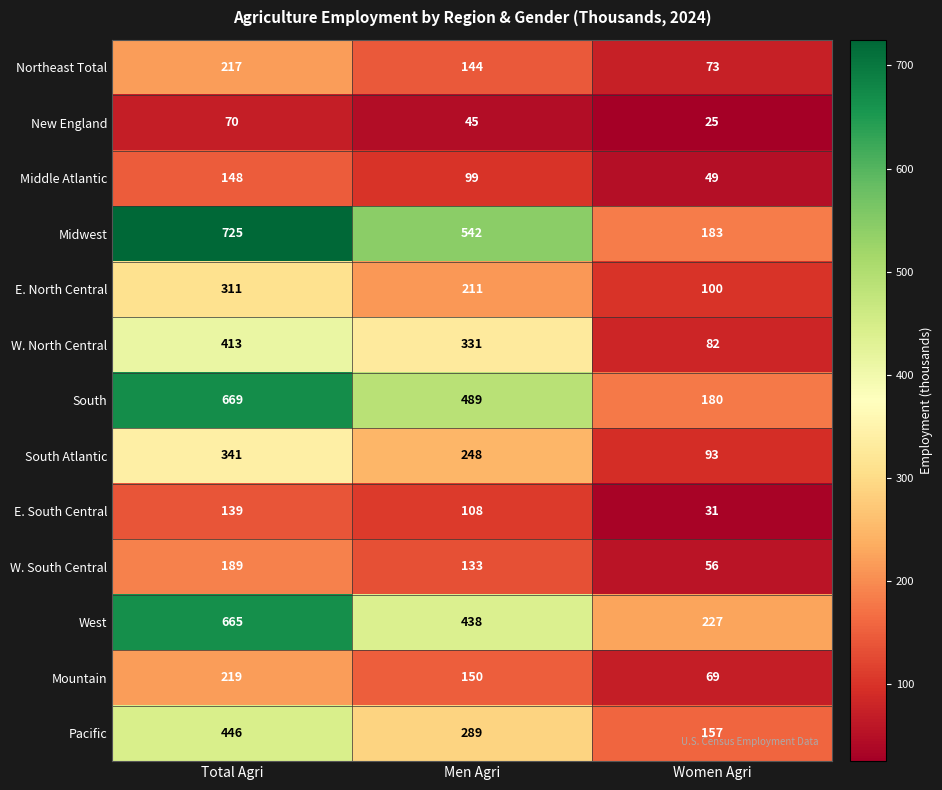

Which label corresponds to the largest value in the chart?

Total Agri